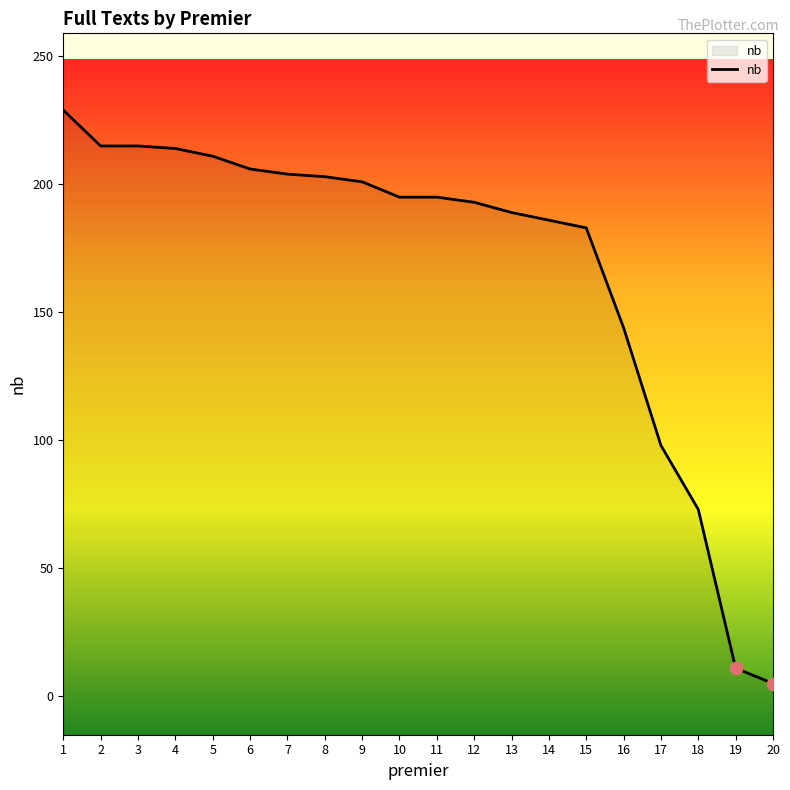

What is the change in value from 5 to 13?

-22